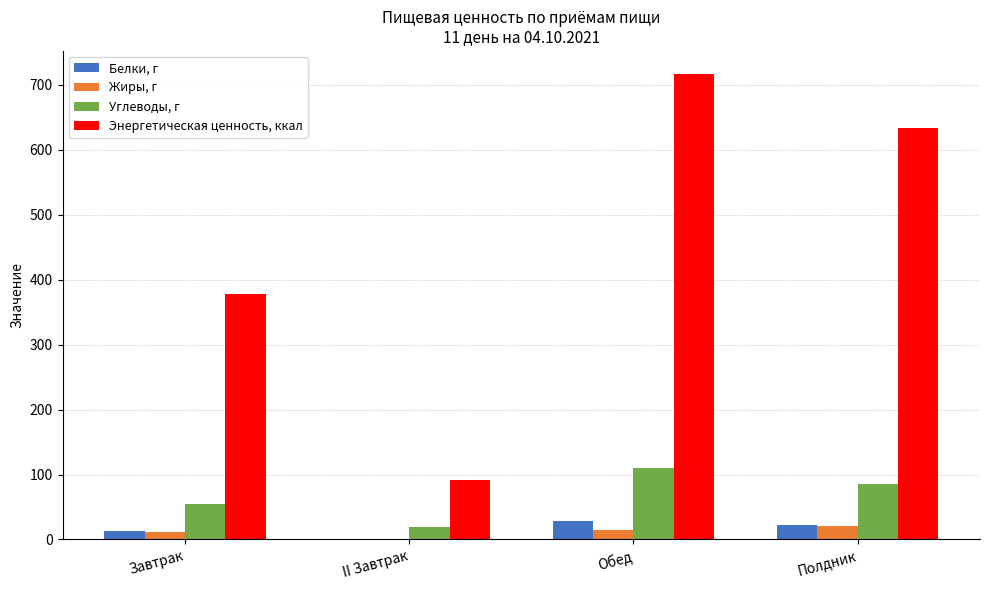

Which series has the largest range (max minus min)?

Энергетическая ценность, ккал